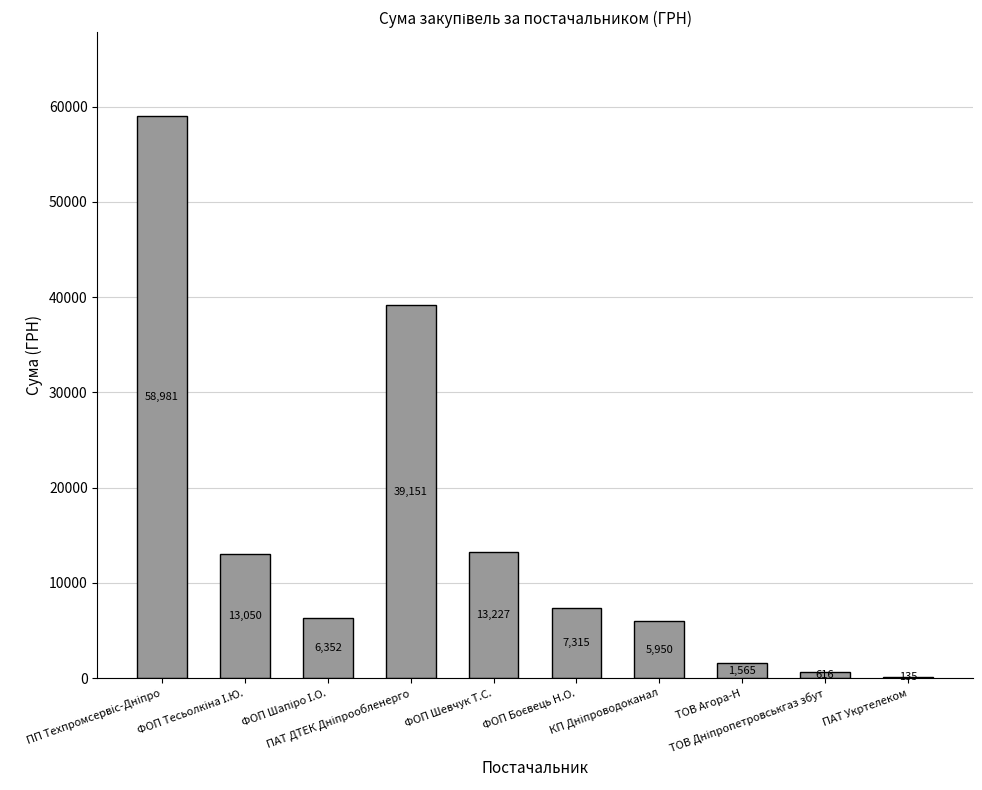

Rank the categories by value from lowest to highest.

ПАТ Укртелеком, ТОВ Дніпропетровськгаз збут, ТОВ Агора-Н, КП Дніпроводоканал, ФОП Шапіро І.О., ФОП Боєвець Н.О., ФОП Тесьолкіна І.Ю., ФОП Шевчук Т.С., ПАТ ДТЕК Дніпрообленерго, ПП Техпромсервіс-Дніпро